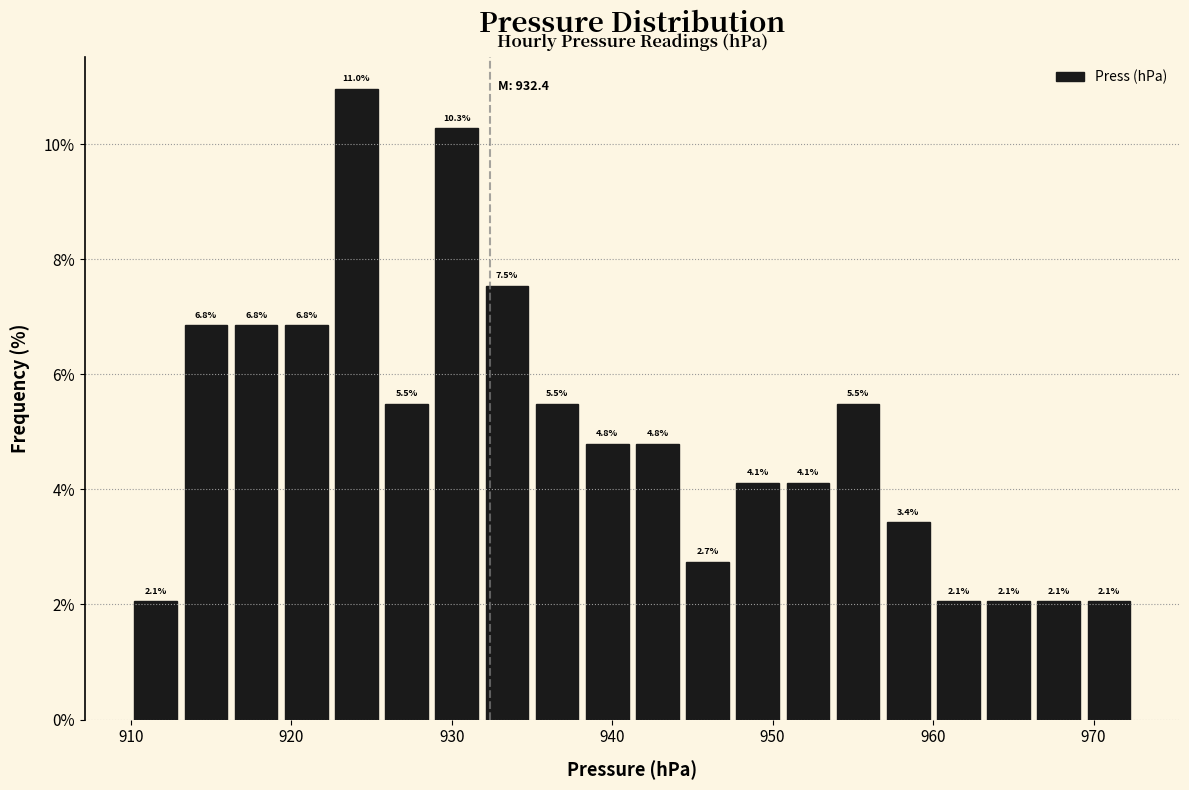

Around what value on the x-axis is the tallest bar? Give the approximate position of its centre, as read against the axis.

924